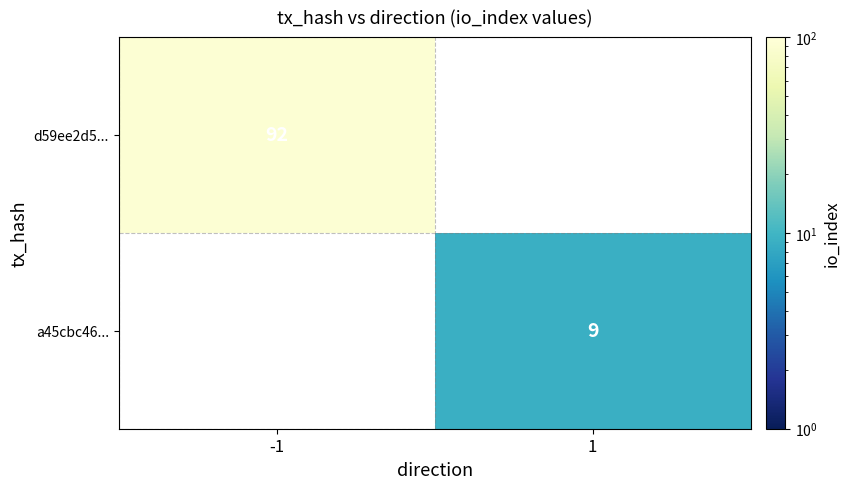

The value of d59ee2d5... at -1 is 53. True or false?

False